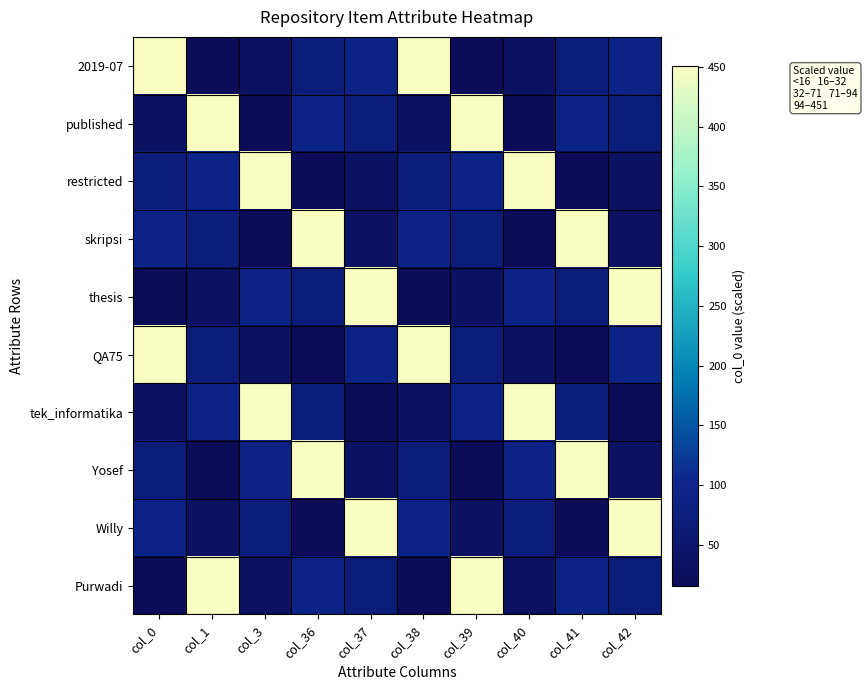

How many distinct data groups are displayed?

10